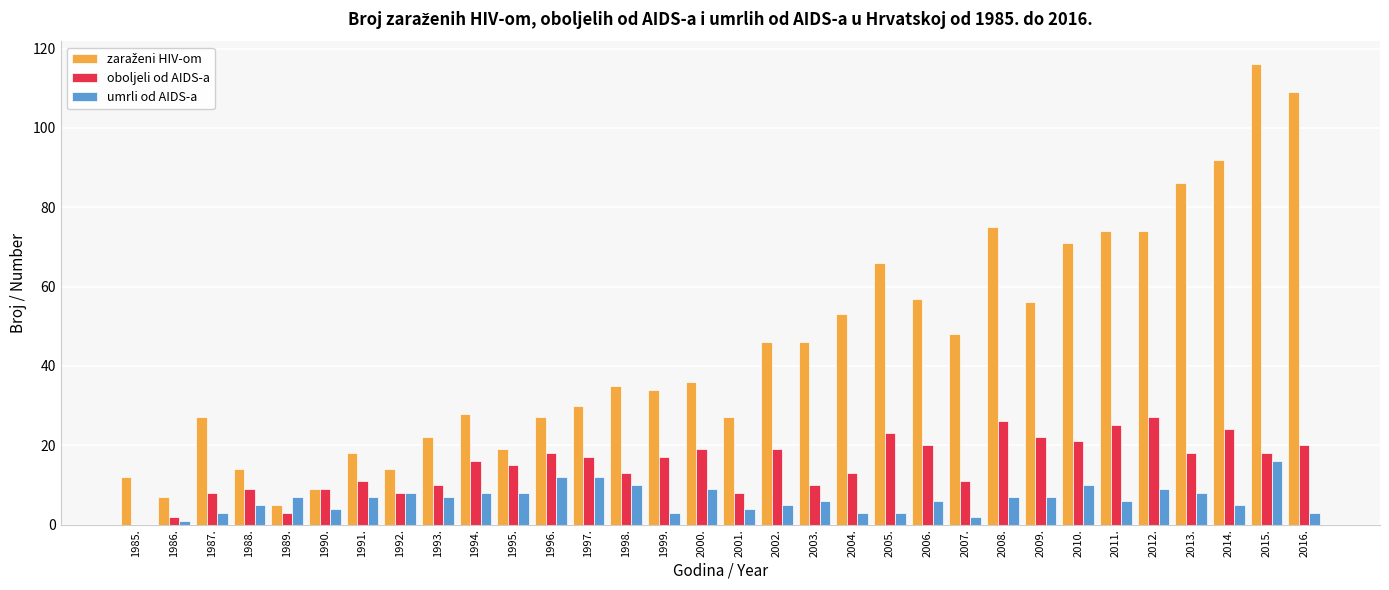

What is the total value across all series at 2003.?

62